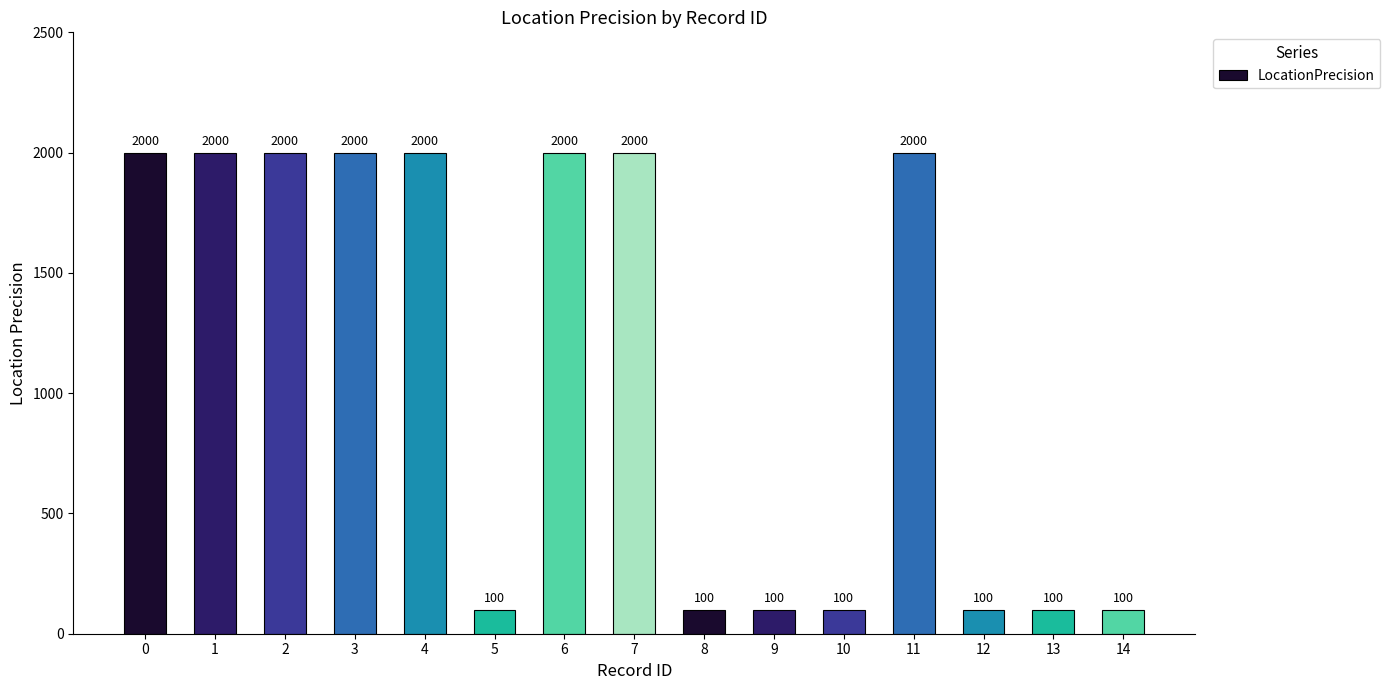

What is the change in value from 7 to 10?

-1900